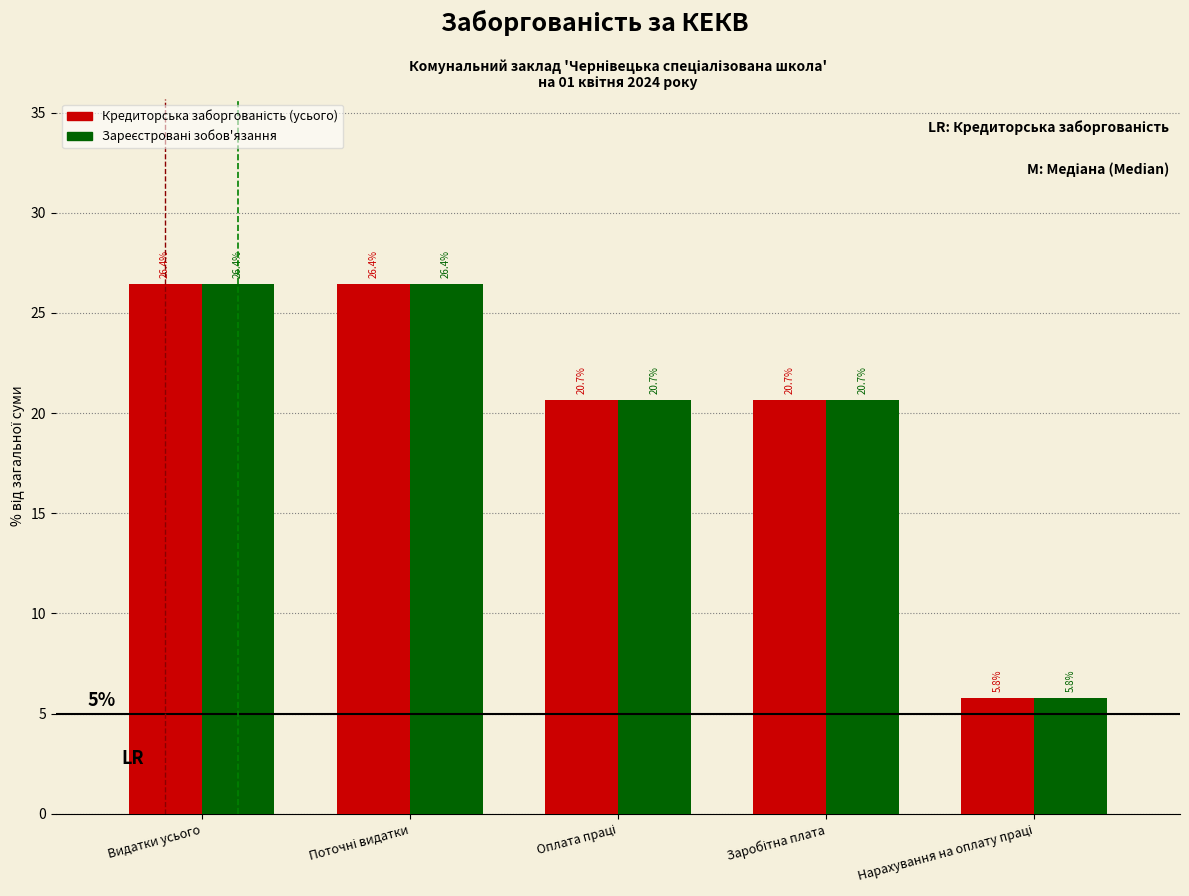

What is the maximum value shown in the chart?

26.4